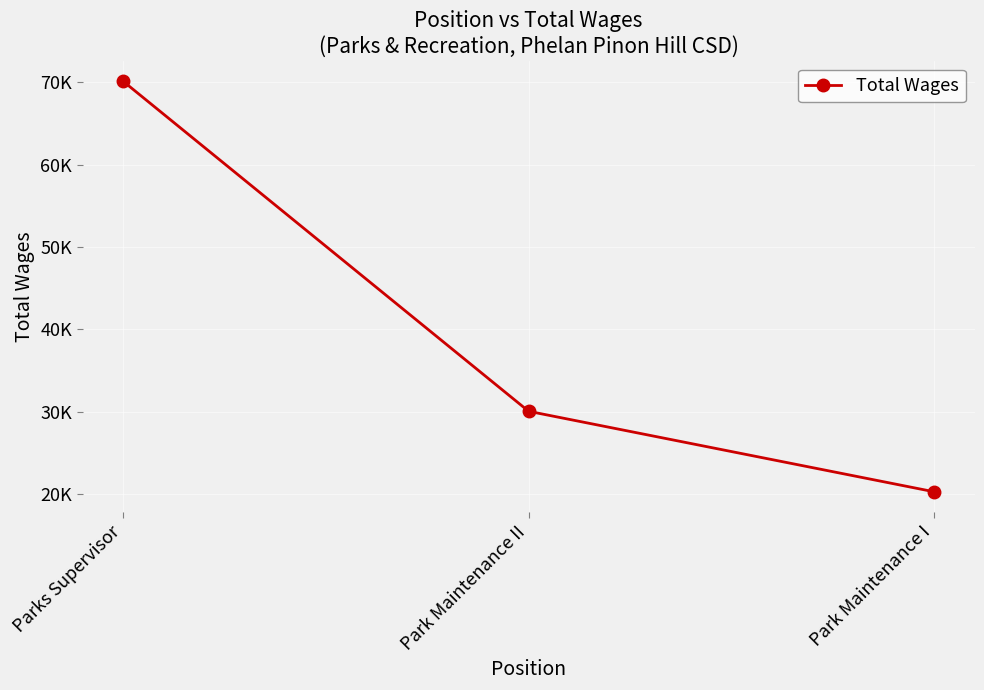

What is the maximum value shown in the chart?

70148